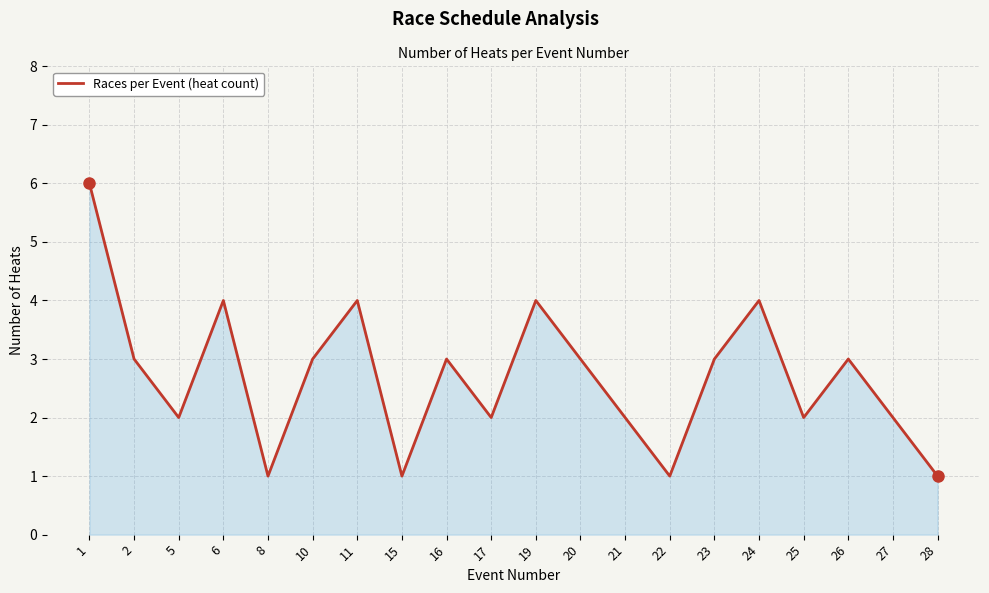

Which label corresponds to the largest value in the chart?

1